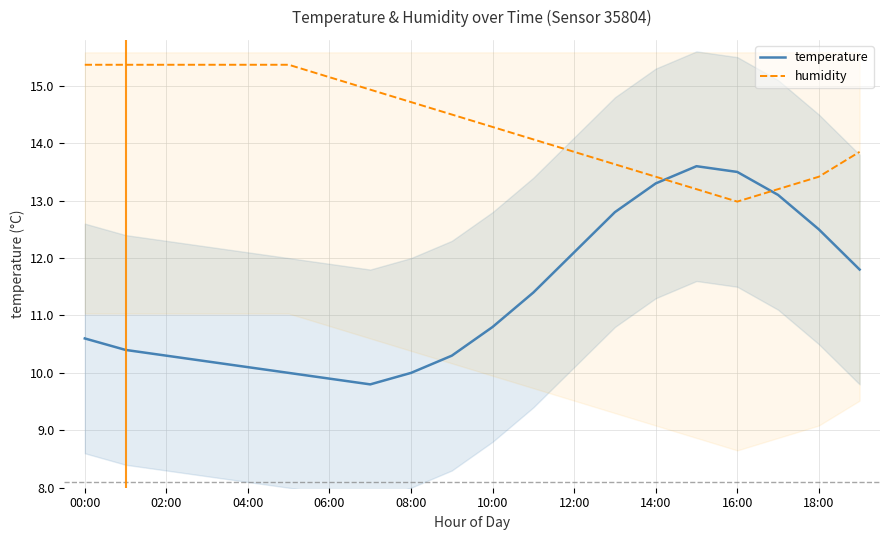

At which label is humidity closest to 14?

11